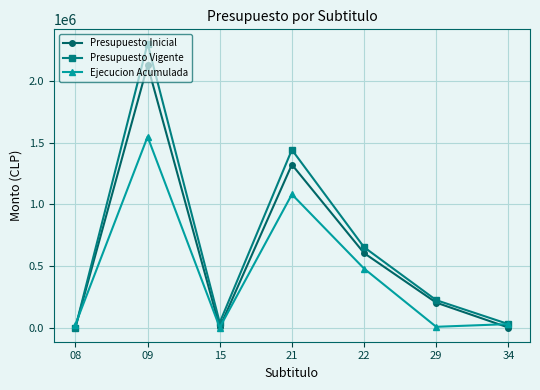

What are all the series names shown in the legend?

Presupuesto Inicial, Presupuesto Vigente, Ejecucion Acumulada